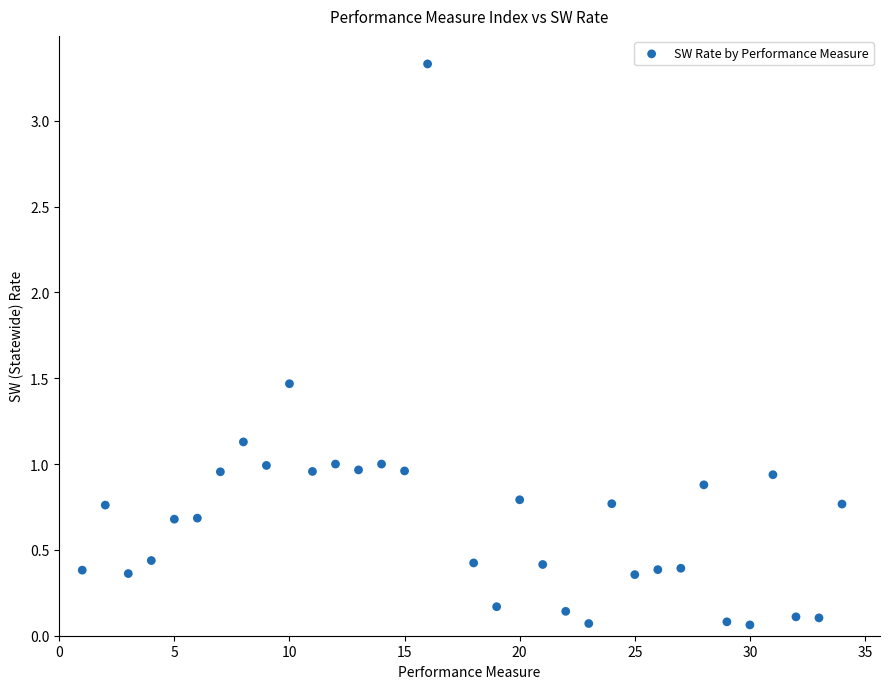

What is the range of Y values (max minus min)?

3.3